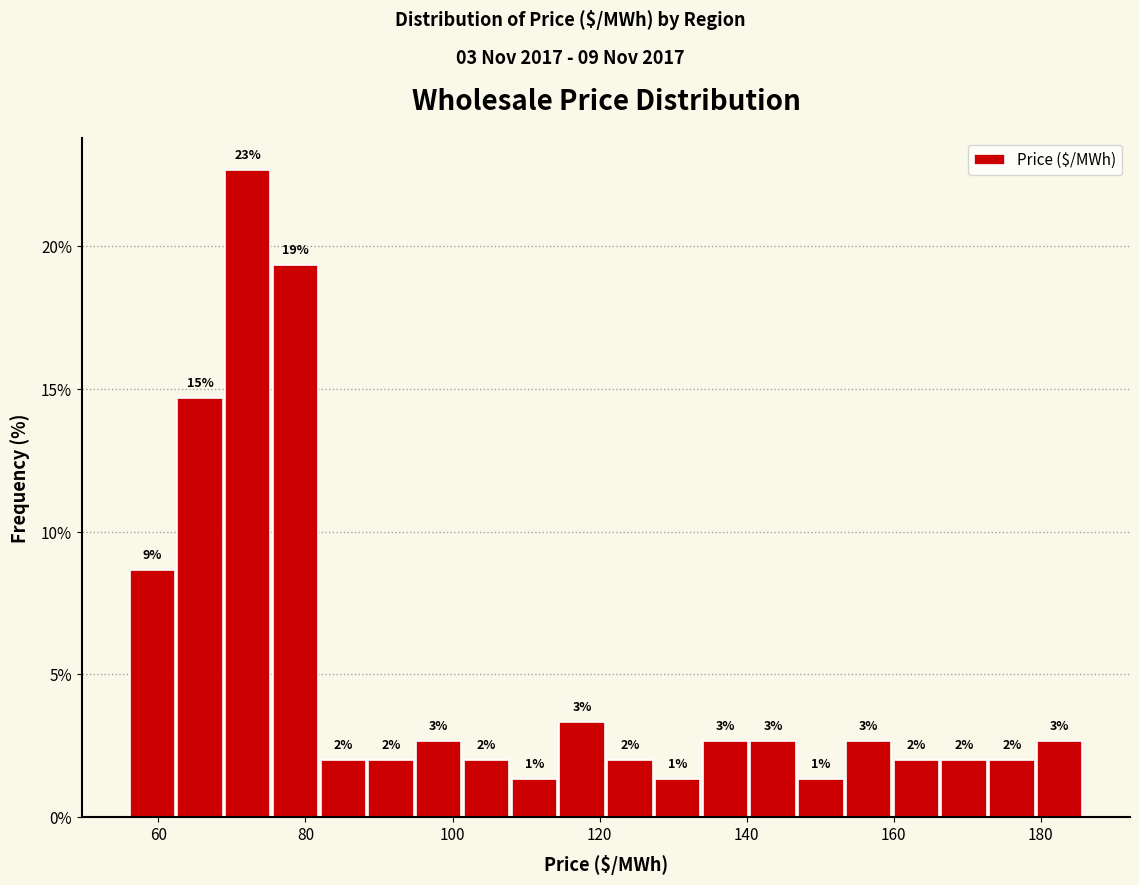

Around what value on the x-axis is the tallest bar? Give the approximate position of its centre, as read against the axis.

72